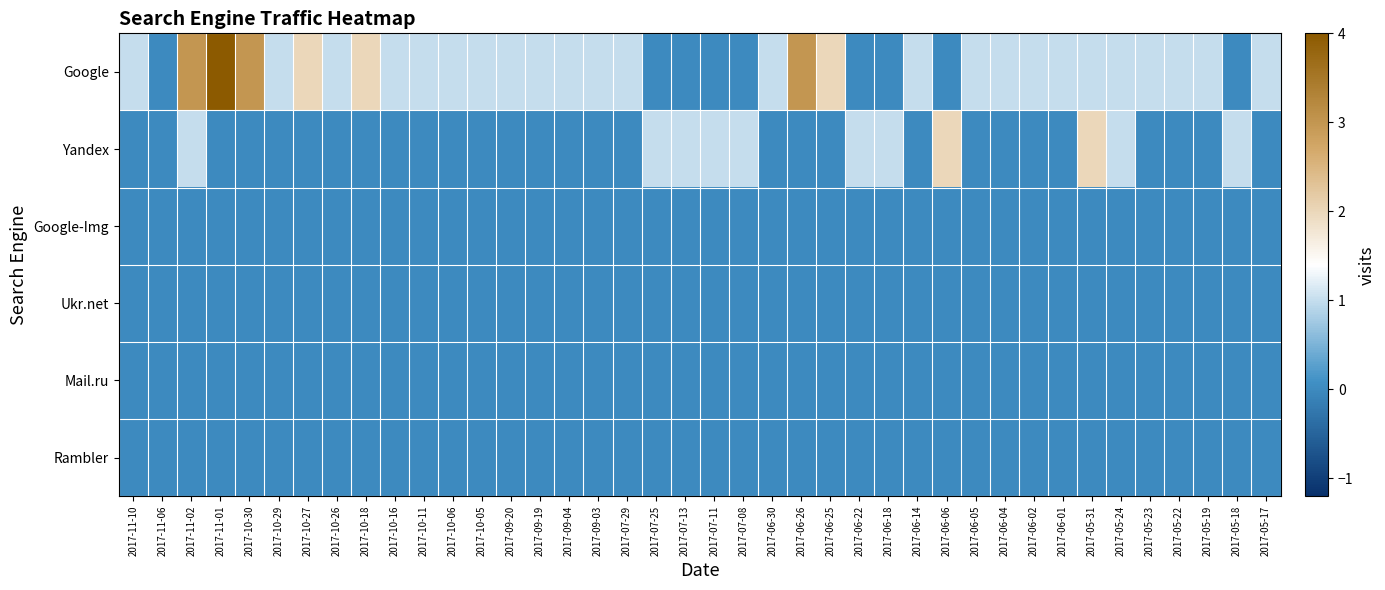

Which series has the largest total across all categories?

Google